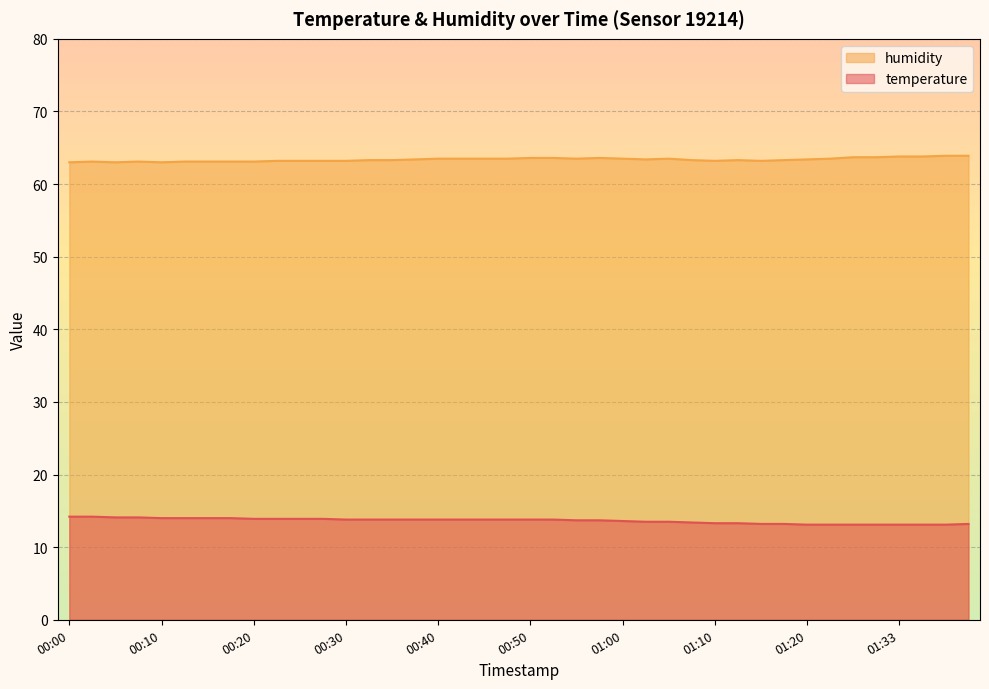

What are all the series names shown in the legend?

humidity, temperature